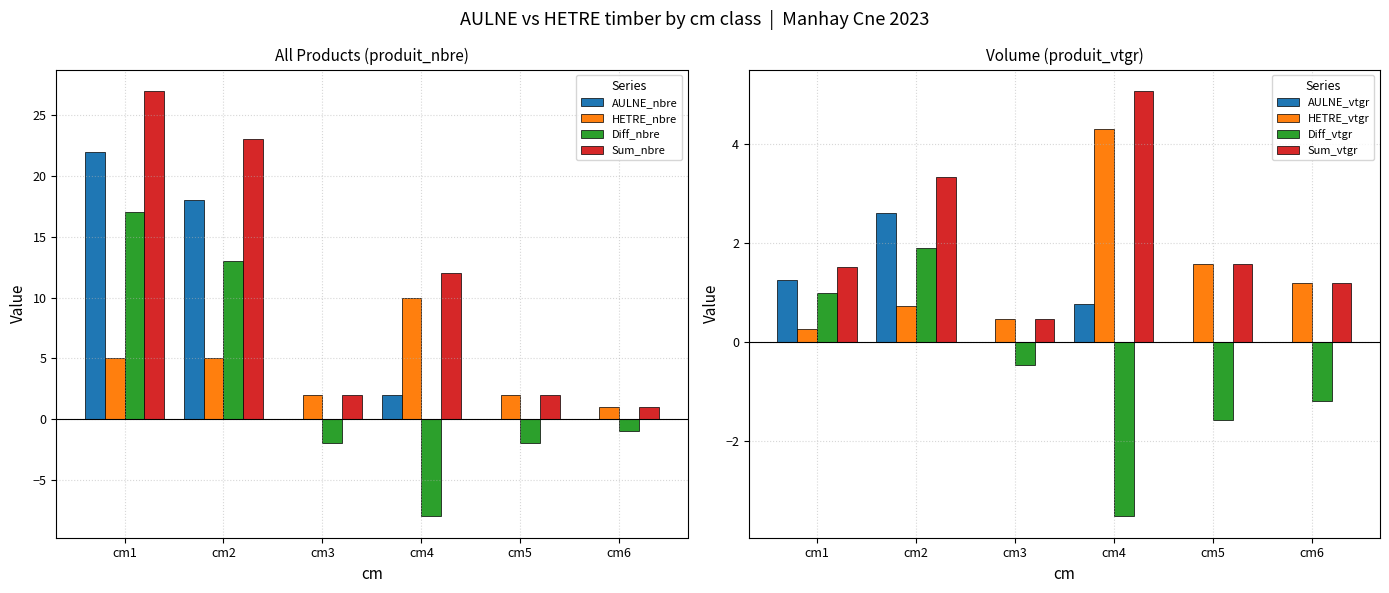

True or false: HETRE_nbre has a value of 2 at cm1.

False